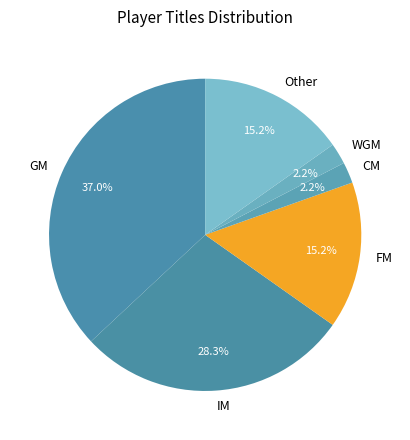

Does any single category account for the majority?

No